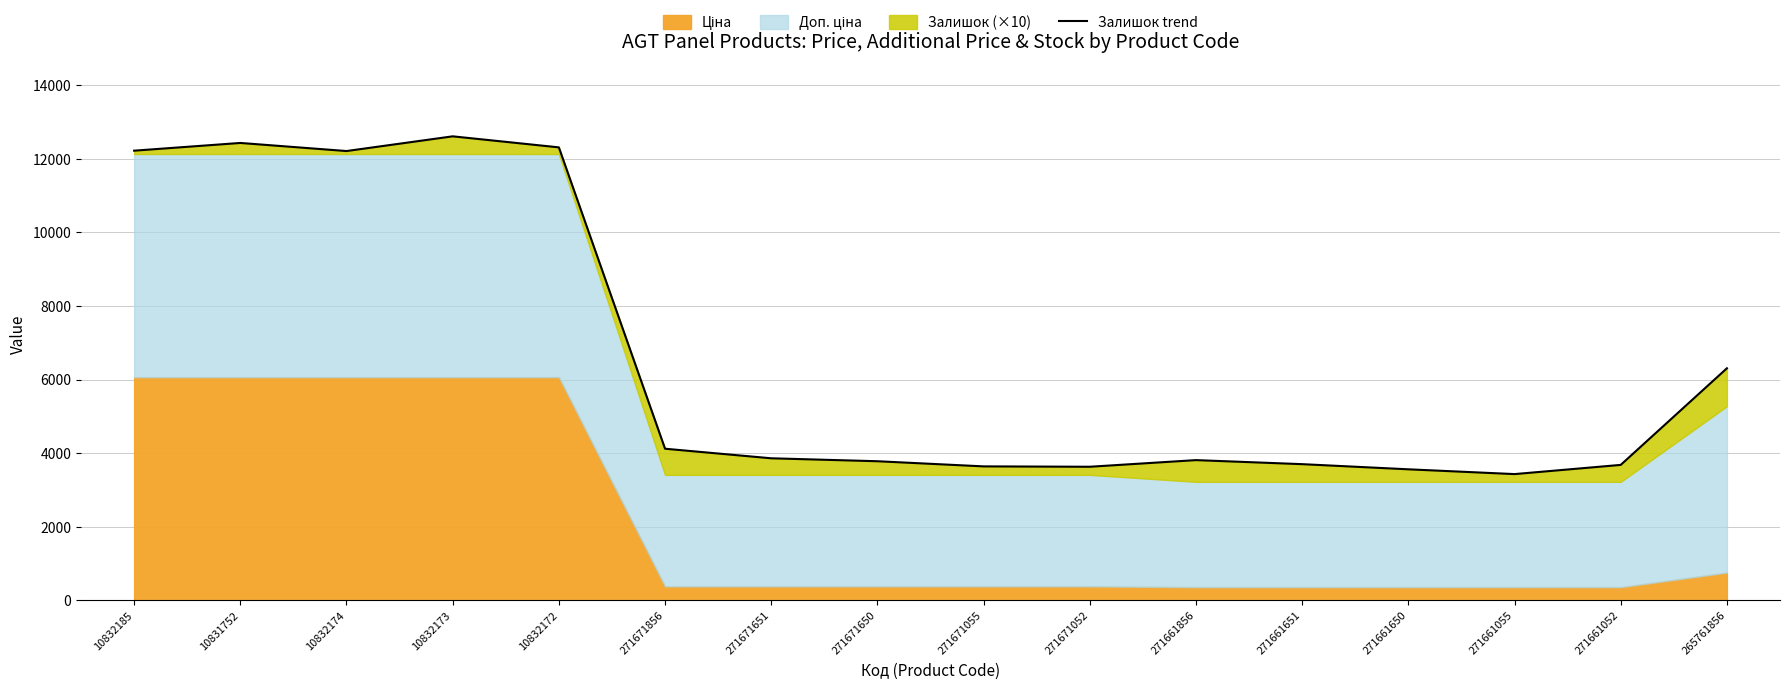

How many interior local valleys (lower than both neighbors) does the data have?

3